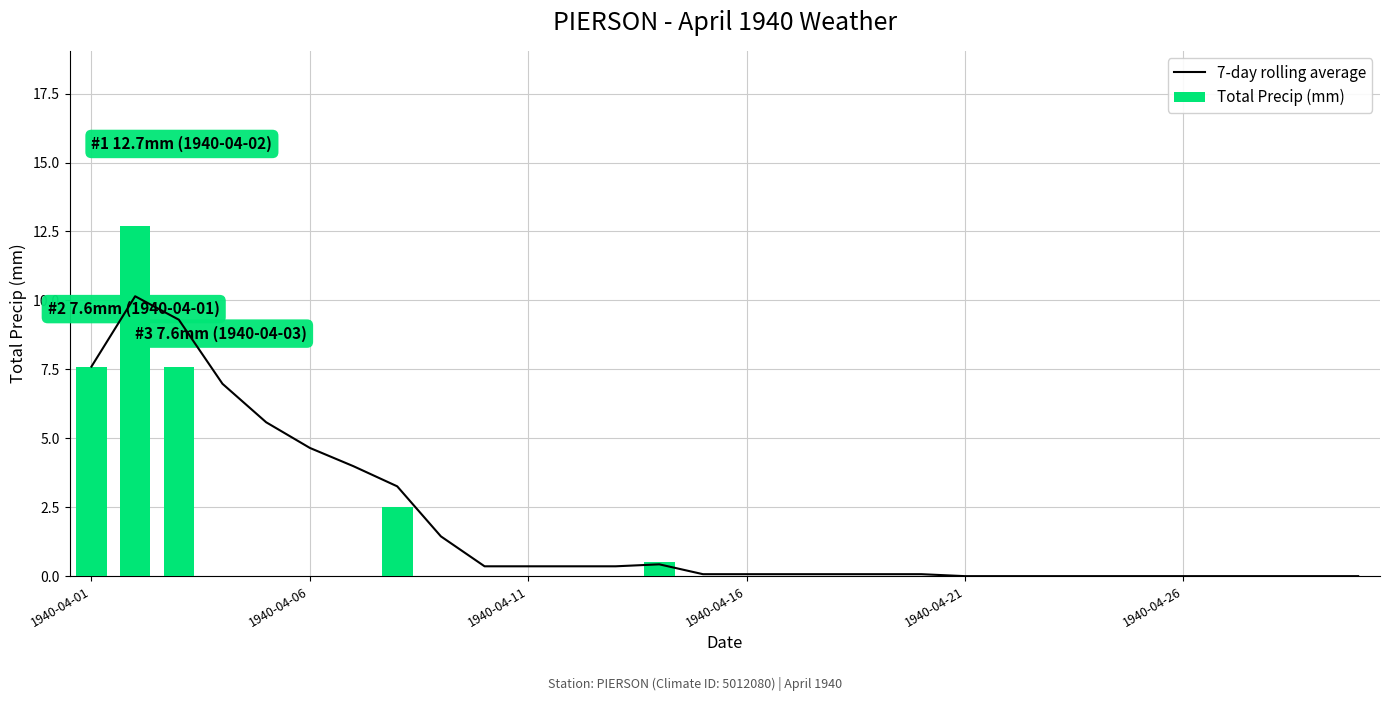

Is it true that Total Precip (mm) equals 7.6 at 1940-04-01?

True